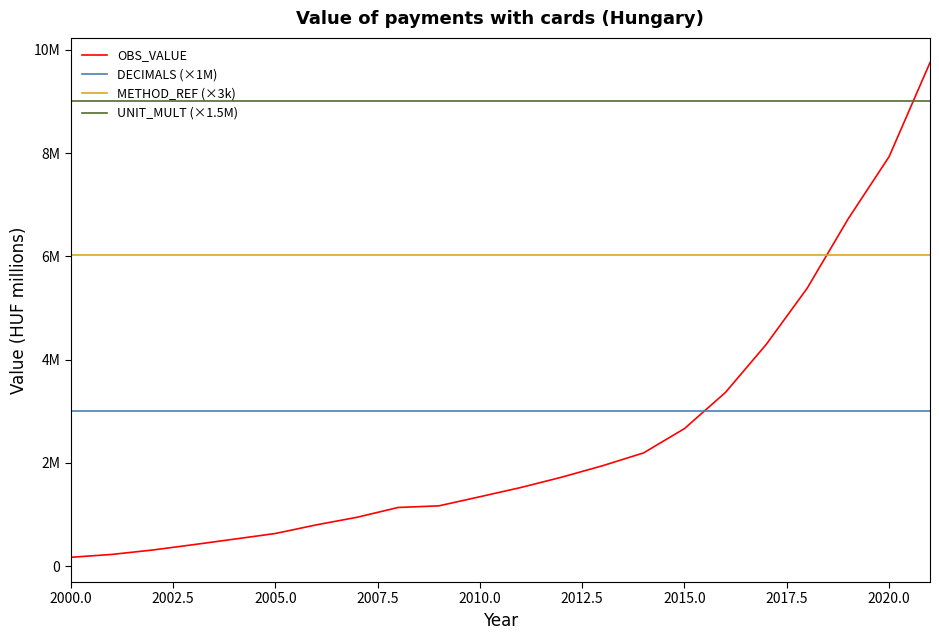

What are all the series names shown in the legend?

OBS_VALUE, DECIMALS (×1M), METHOD_REF (×3k), UNIT_MULT (×1.5M)